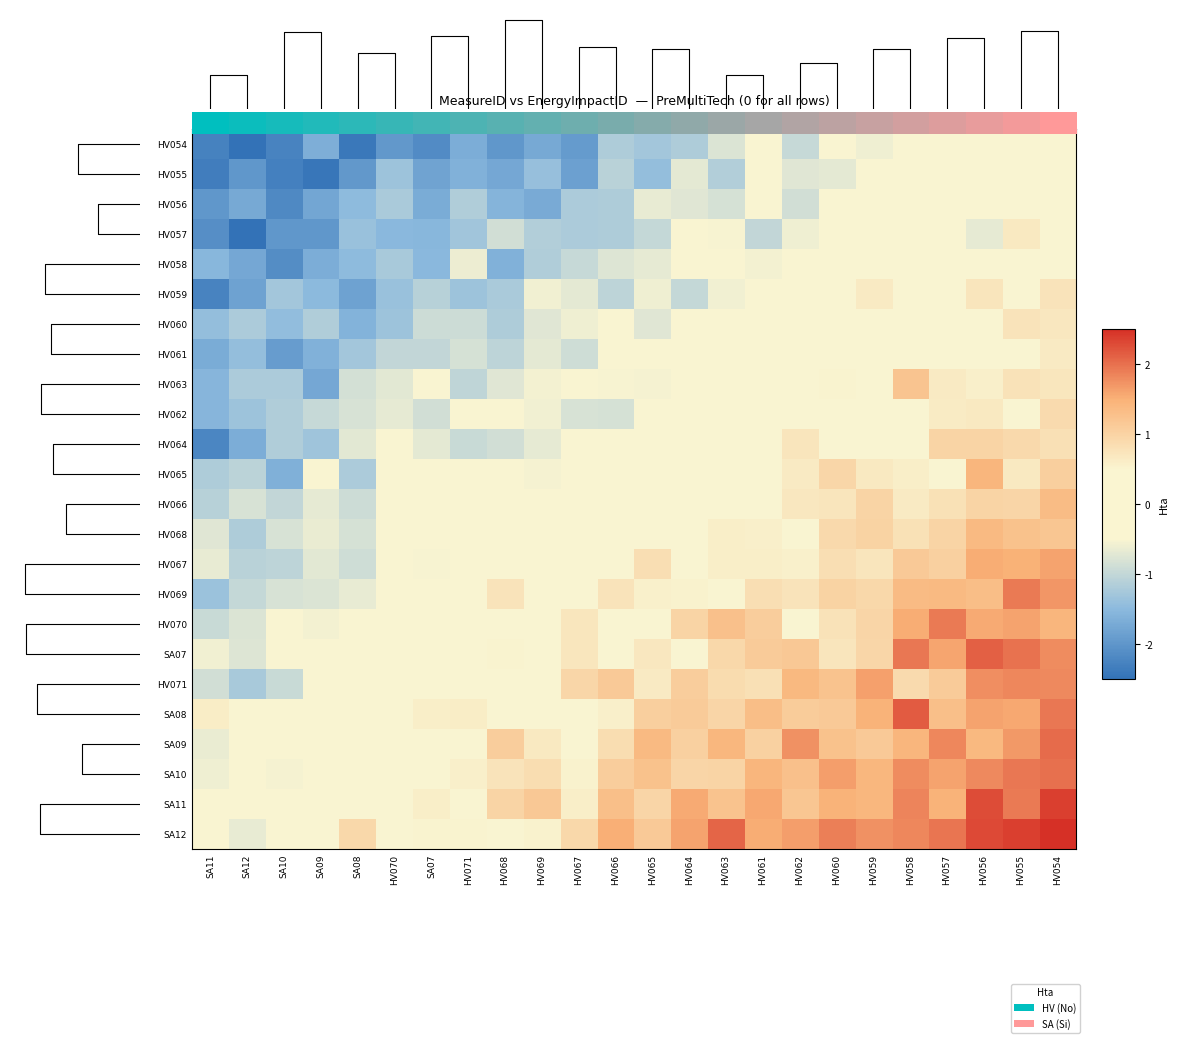

The value of HV068 at HV069 is 0.6. True or false?

False